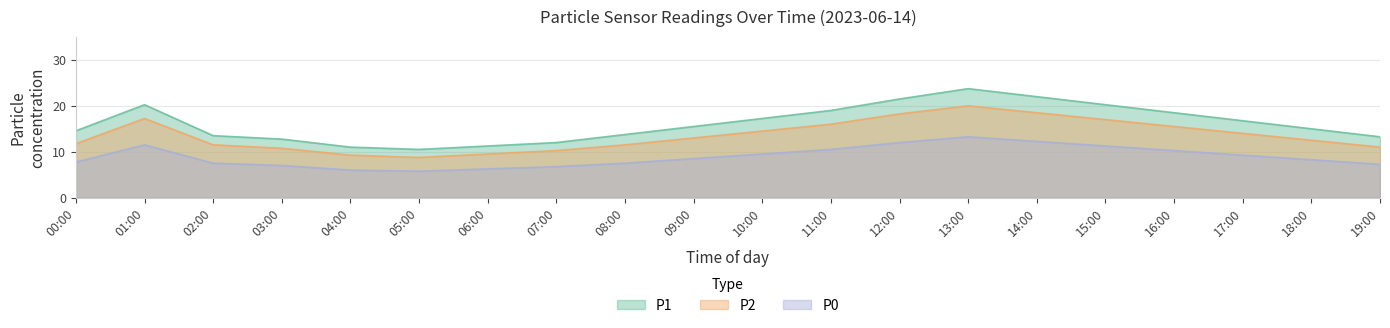

What is the total value across all series at 03:00?

30.5